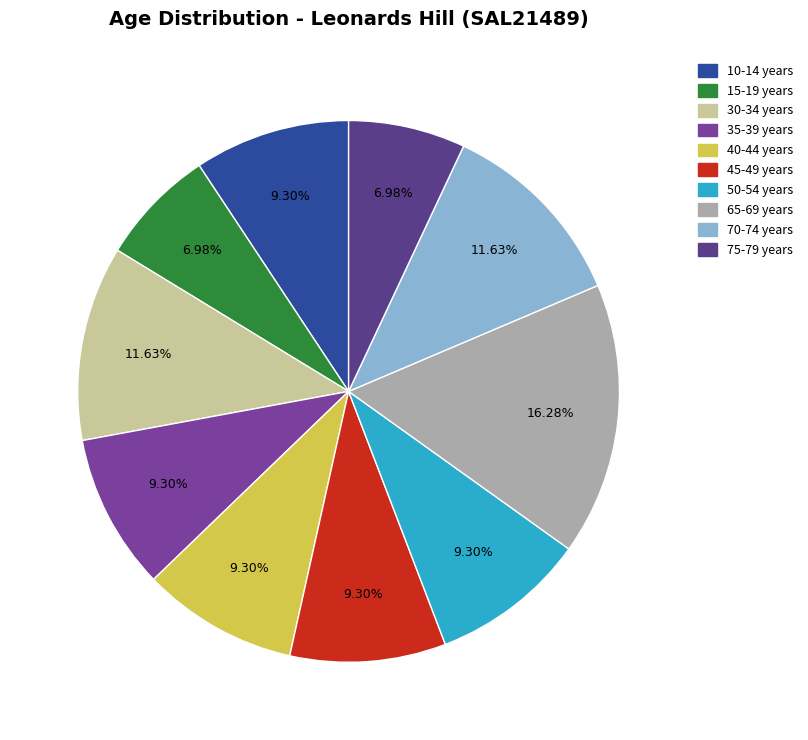

Is there any slice that represents more than half of the pie?

No